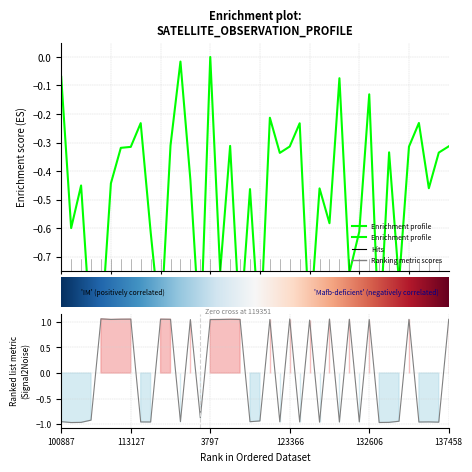

Is the value of sata at 115848 greater than the value of satz at 137458?

Yes